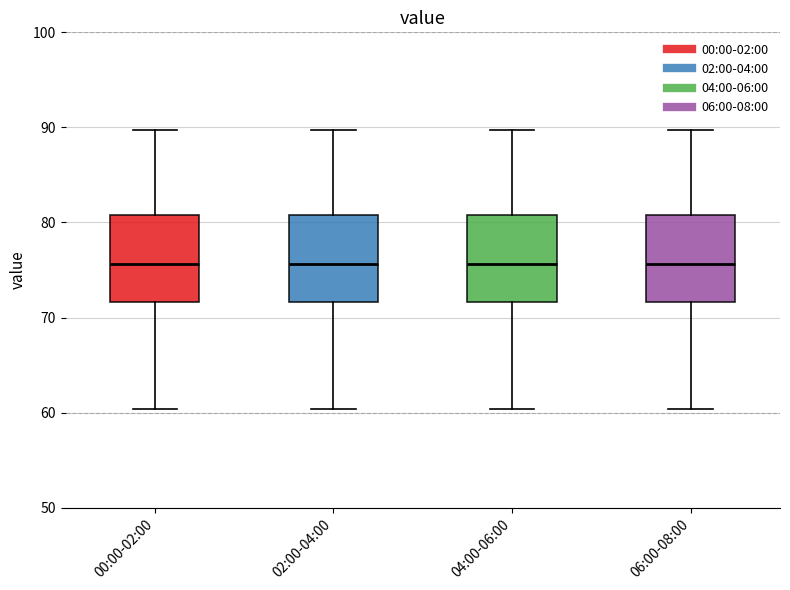

Reading left to right, transcribe this box plot: for each box, give where its median line is, the range the box spans, and where its two whiskers end, as read against the y-axis. The values are not printed on the chart, so give them approximately, as read against the axis.

00:00-02:00: median 76, box 72 to 81, whiskers 60 to 90
02:00-04:00: median 76, box 72 to 81, whiskers 60 to 90
04:00-06:00: median 76, box 72 to 81, whiskers 60 to 90
06:00-08:00: median 76, box 72 to 81, whiskers 60 to 90